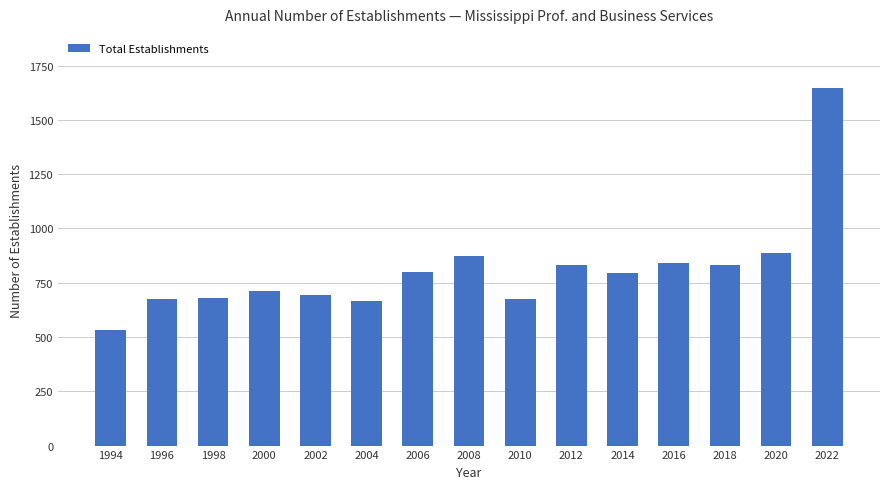

True or false: the data shows 842 at 2016.

True